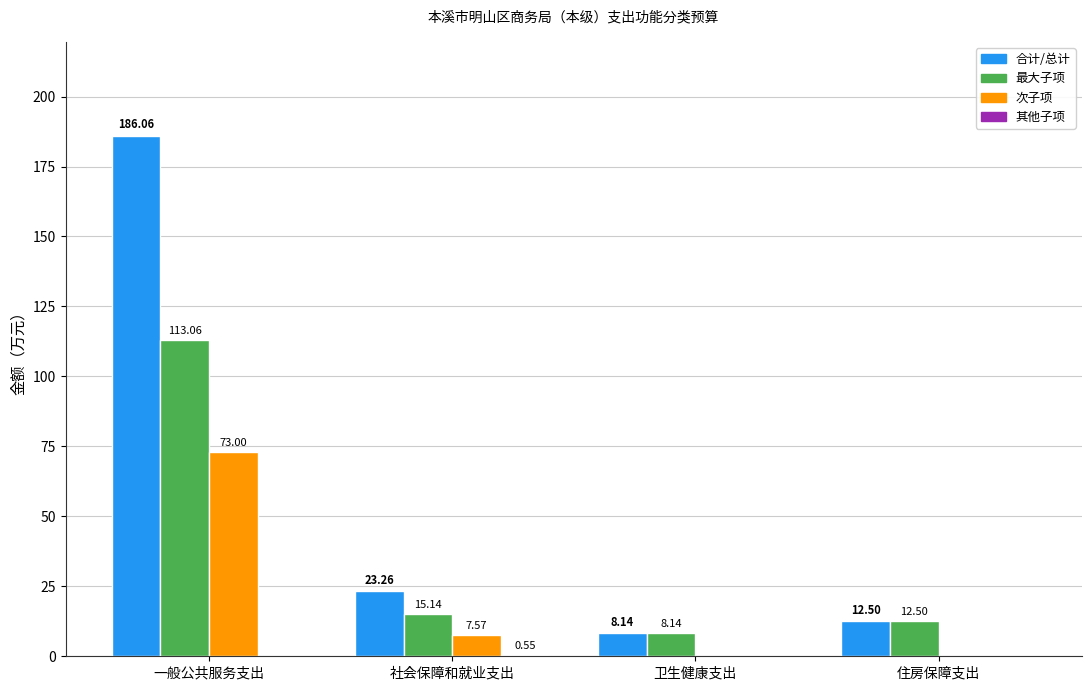

How many categories are shown in the chart?

4